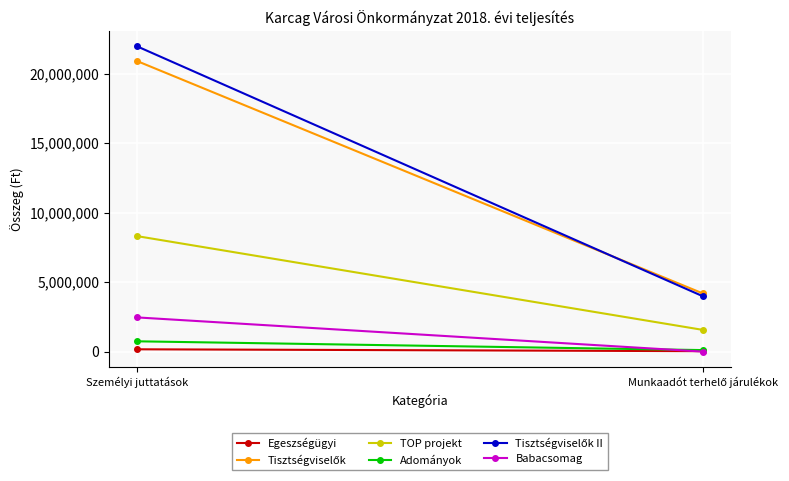

What is the difference between the highest and lowest values at Személyi juttatások?

21789563